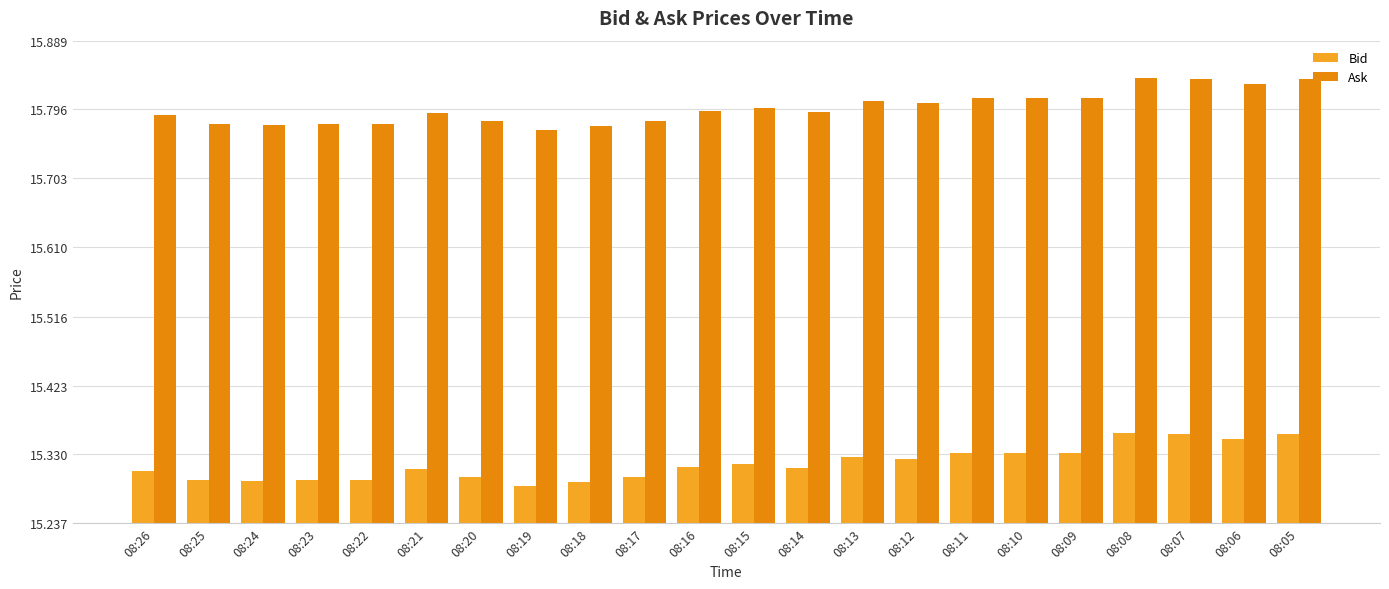

The value of Ask at 08:12 is 15.8. True or false?

True